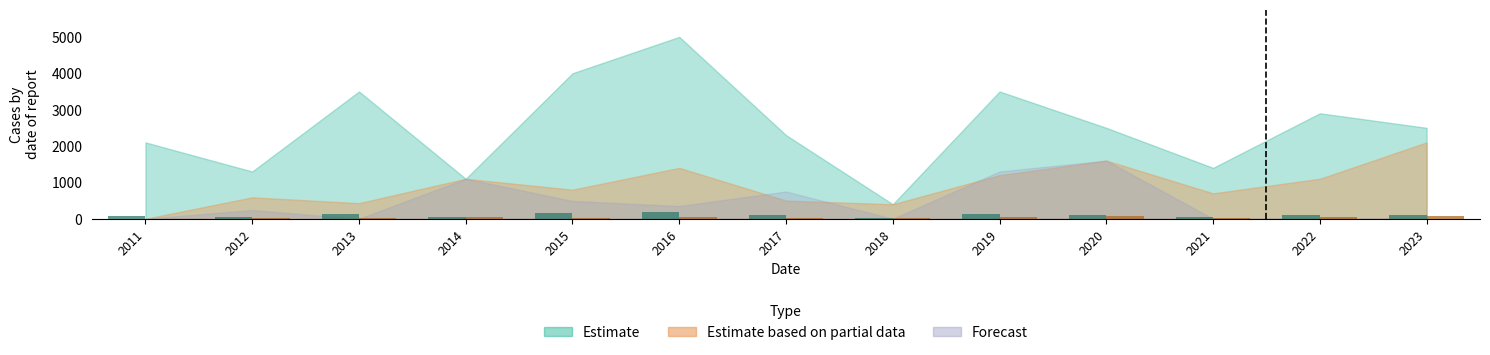

What value does the Estimate series have at 2014?

44.0